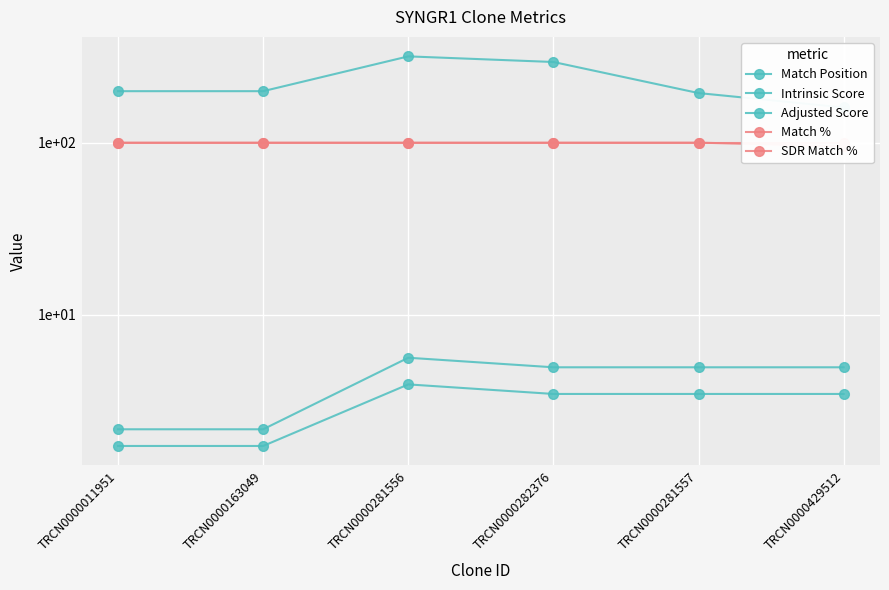

Where is Match % nearest to the value 97?

TRCN0000429512